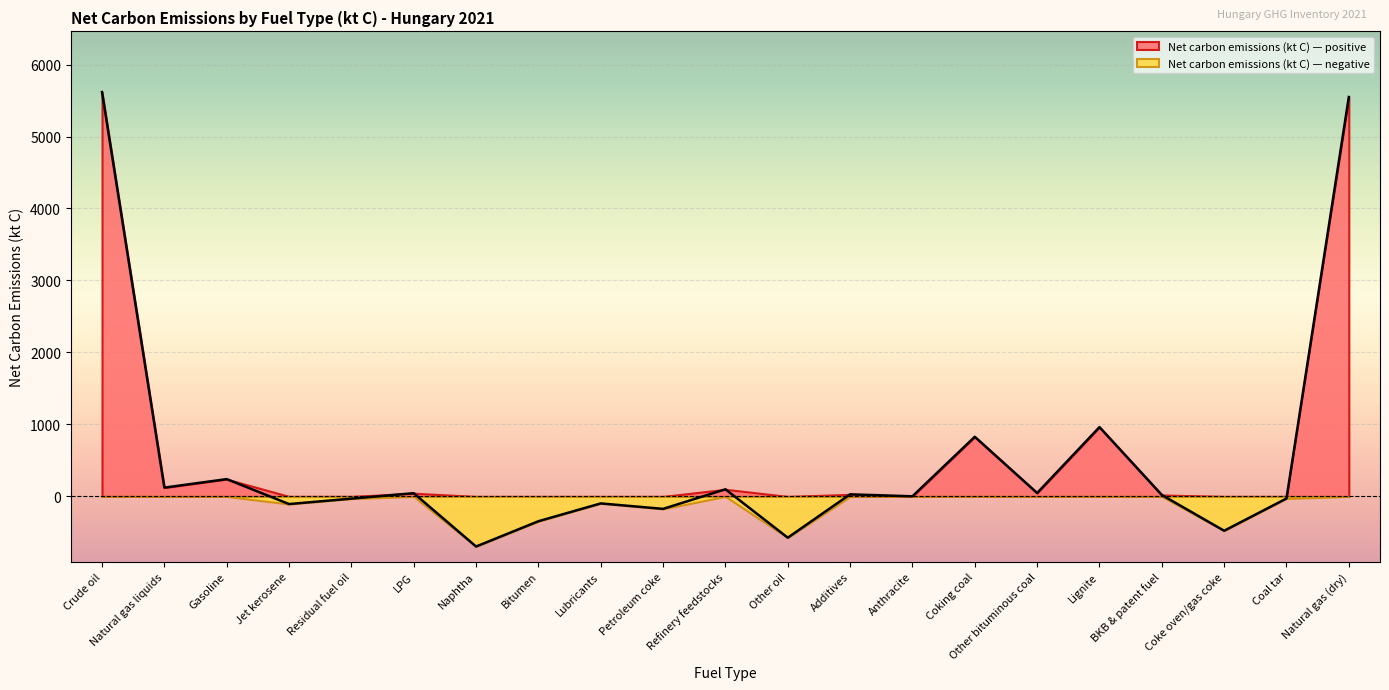

Is it true that the value at Coal tar is -40.6?

False